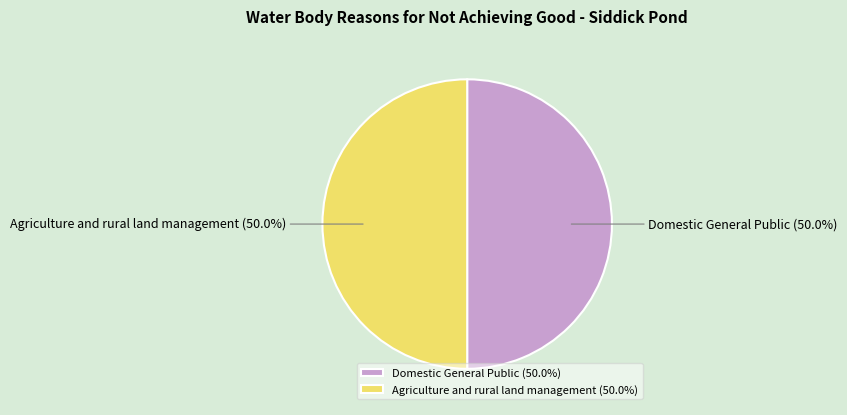

Approximately how many times larger is the value at Agriculture and rural land management compared to Domestic General Public?

1.0